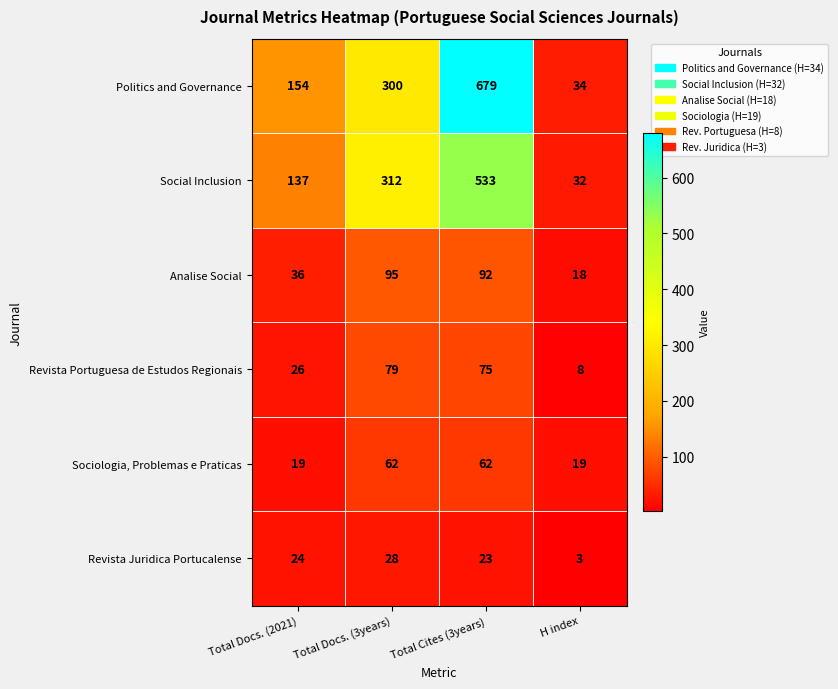

What is the difference between the highest and lowest values at Total Cites (3years)?

656